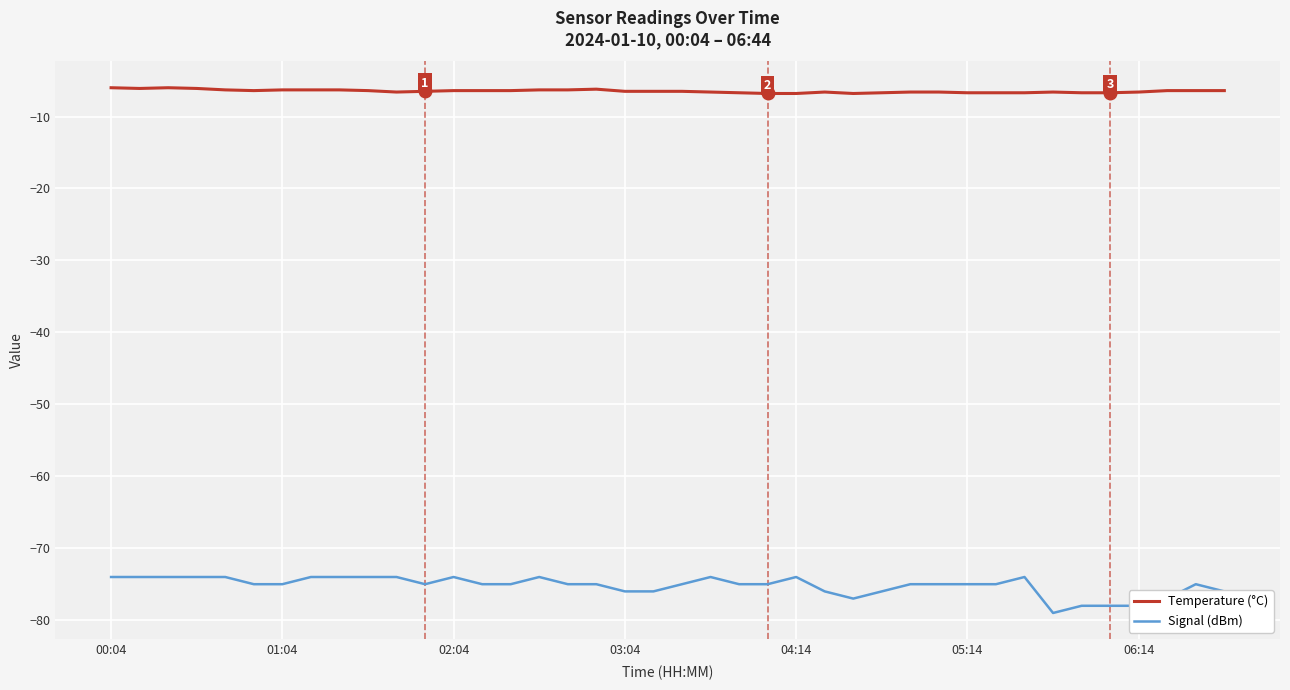

True or false: Signal (dBm) and Temperature (°C) intersect in this chart.

False